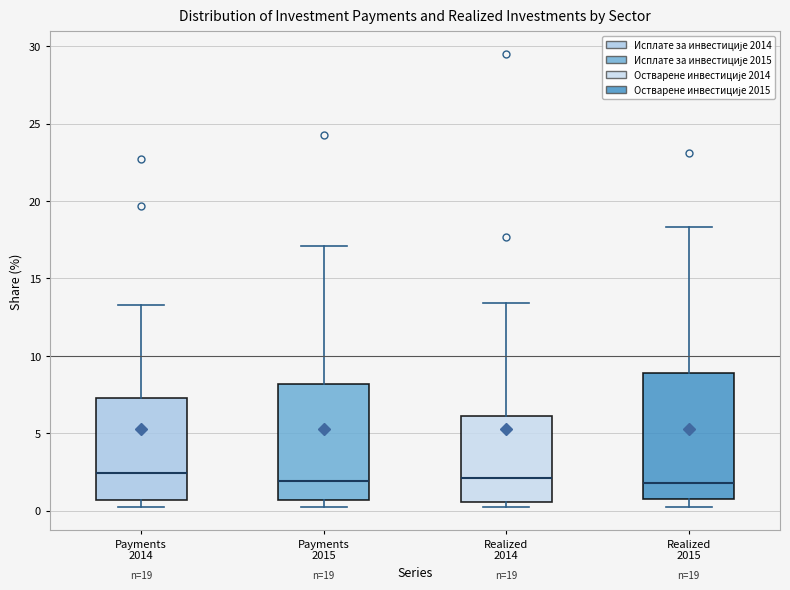

Comparing the boxes themselves (not the whiskers), which one is the tallest?

Realized 2015